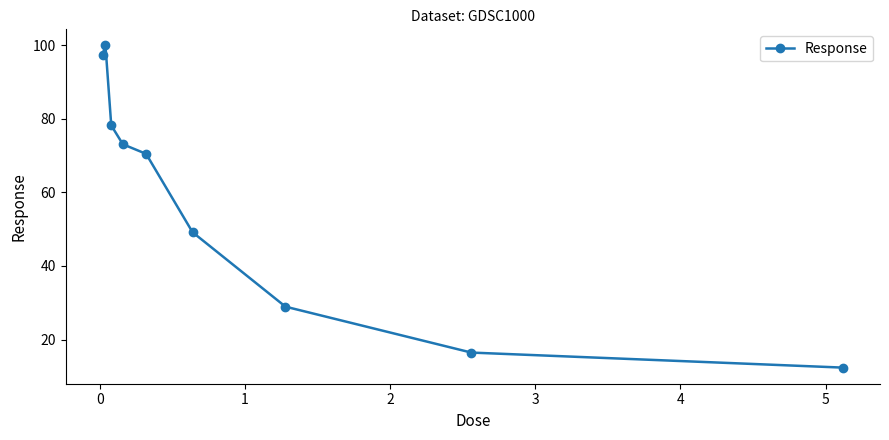

How many data points are less than 70?

4